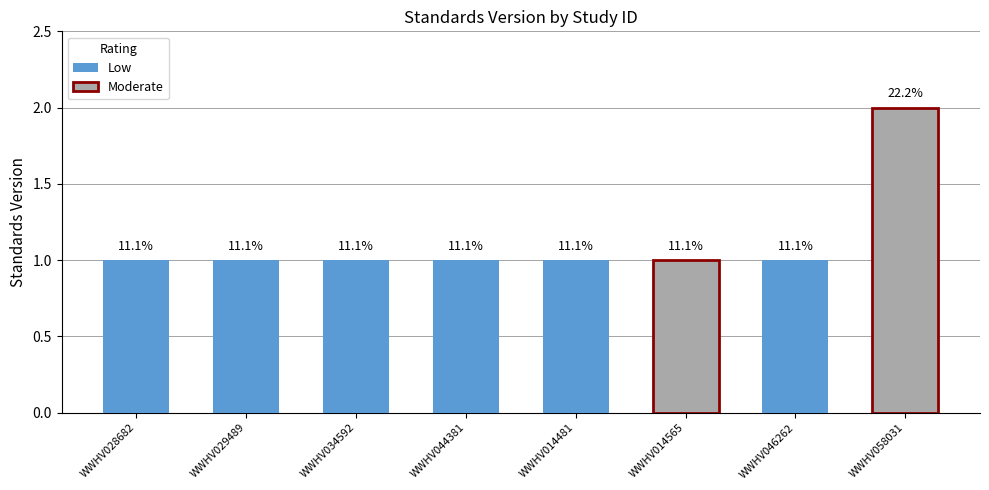

The chart shows a value of 1 at WWHV029489. True or false?

False